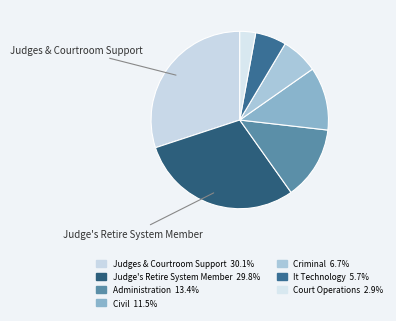

How many segments does this pie chart have?

7